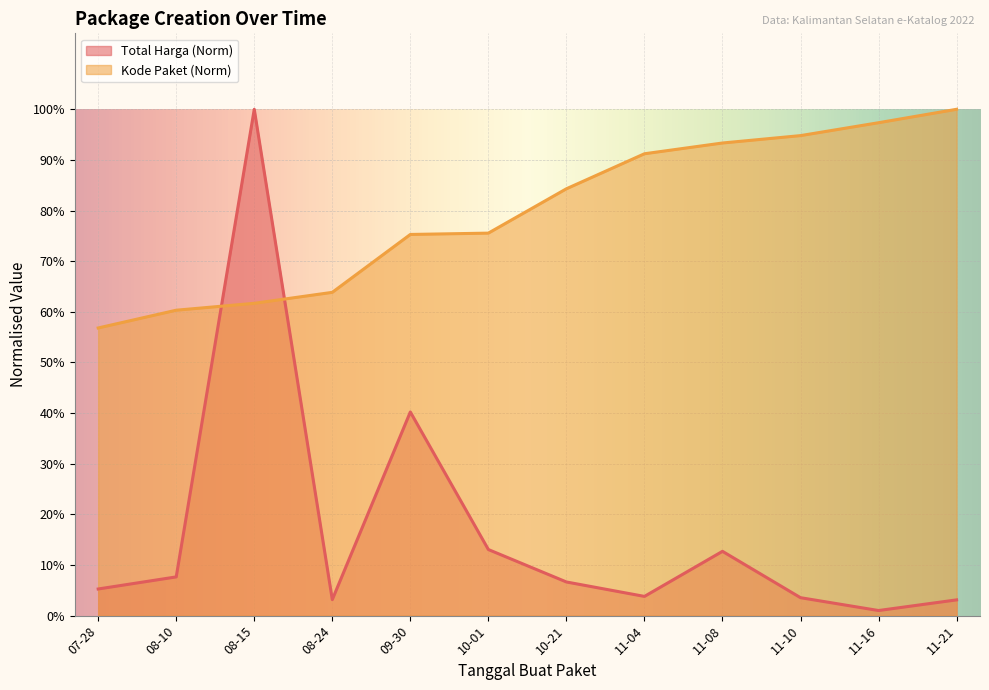

Reading left to right, extract all data points from this chart.

Total Harga (Milyar): 0.1	0.1	1.0	0.0	0.4	0.1	0.1	0.0	0.1	0.0	0.0	0.0
Kode Paket: 0.6	0.6	0.6	0.6	0.8	0.8	0.8	0.9	0.9	0.9	1.0	1.0